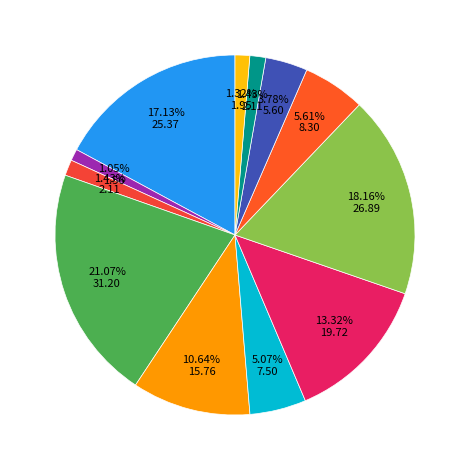

Does any single category account for the majority?

No